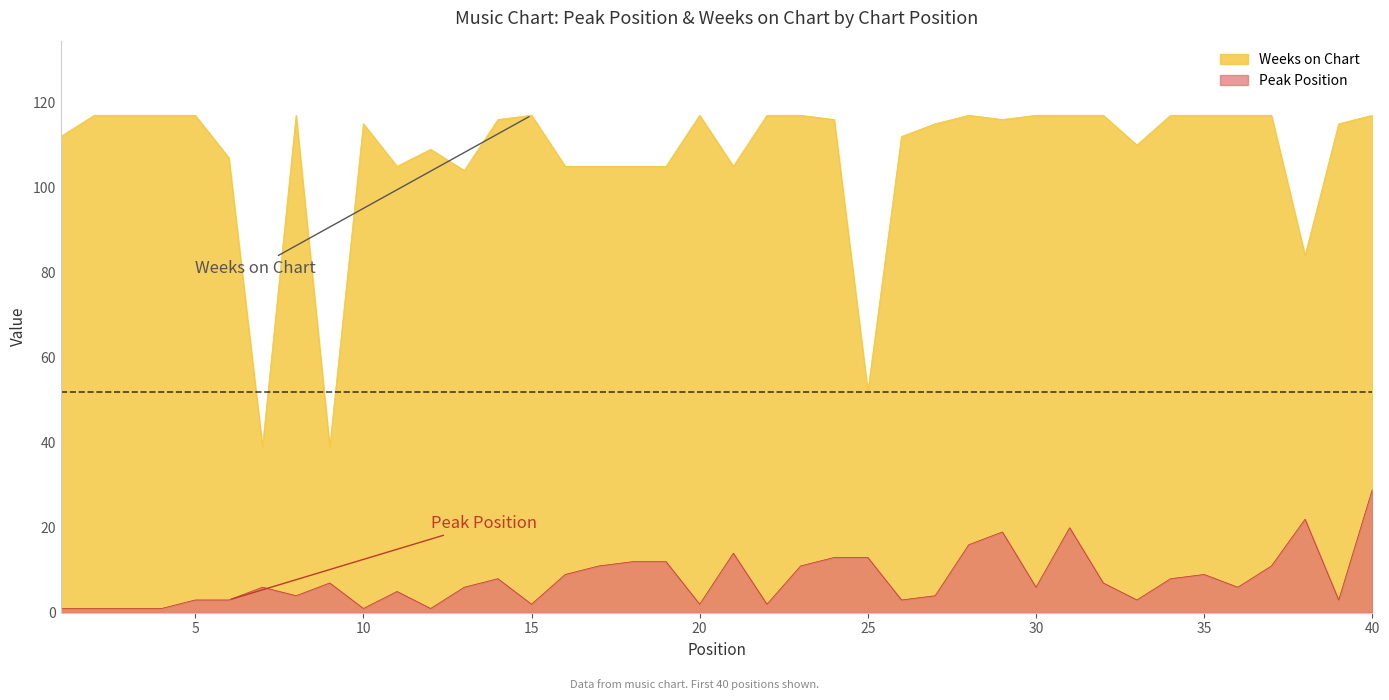

Rank the series by their maximum value, from lowest to highest.

Peak Position, Weeks on Chart